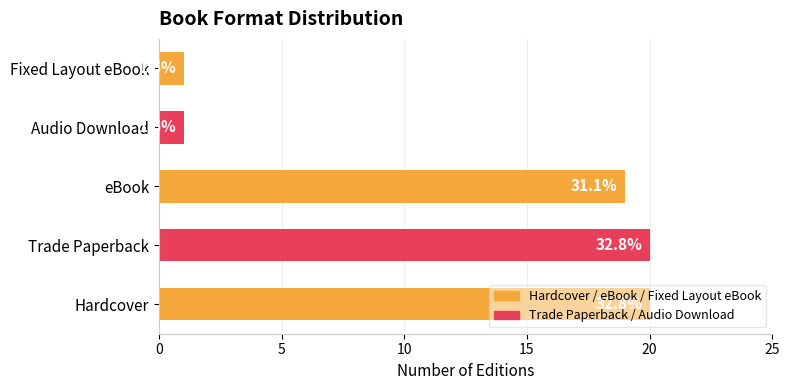

What is the greatest value displayed?

20